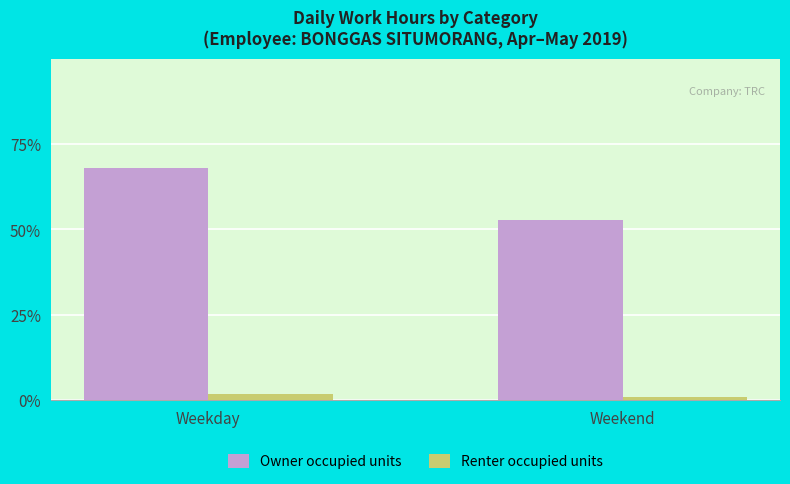

True or false: Owner occupied units has a value of 68.1 at Weekday.

True